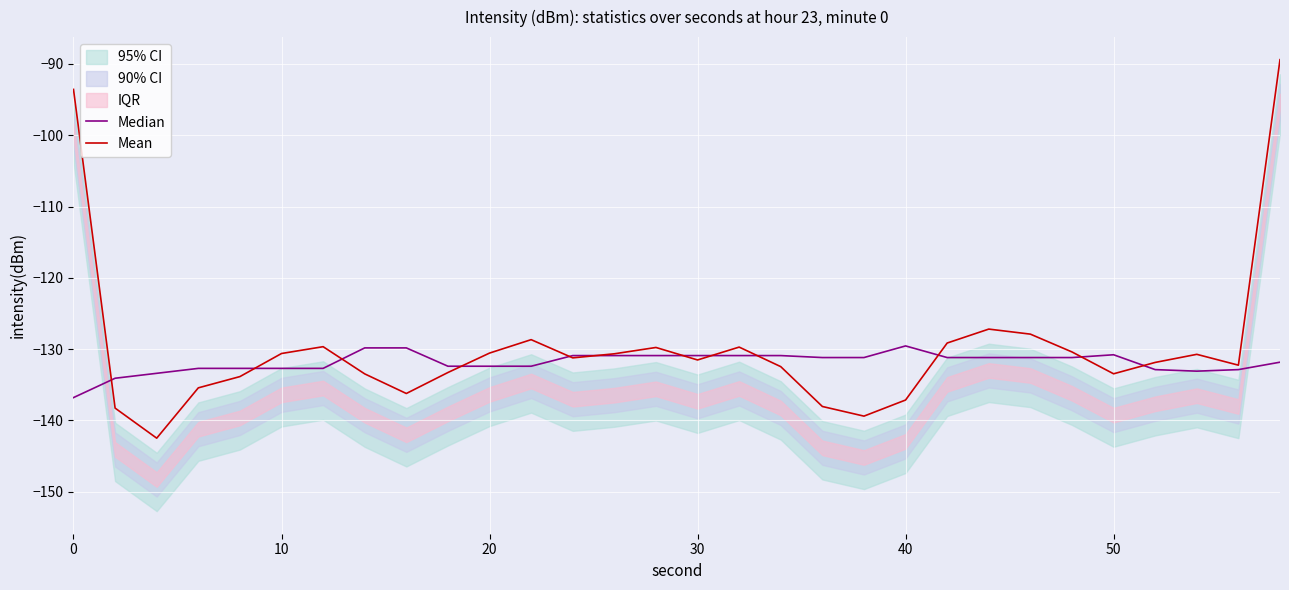

The Median series shows -60.6 at 9. True or false?

False